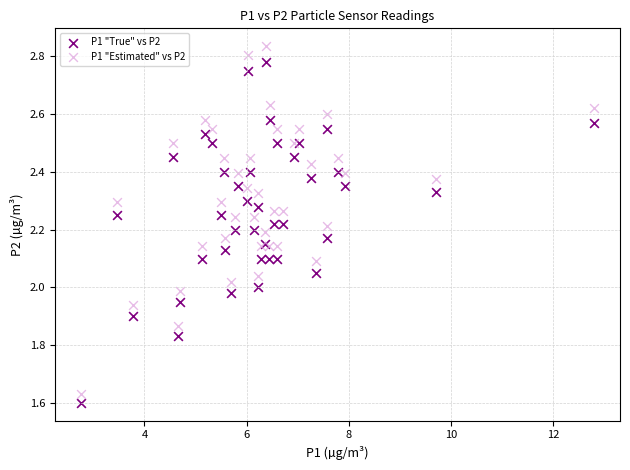

Which series has the largest Y range (max minus min)?

P1 "Estimated" vs P2